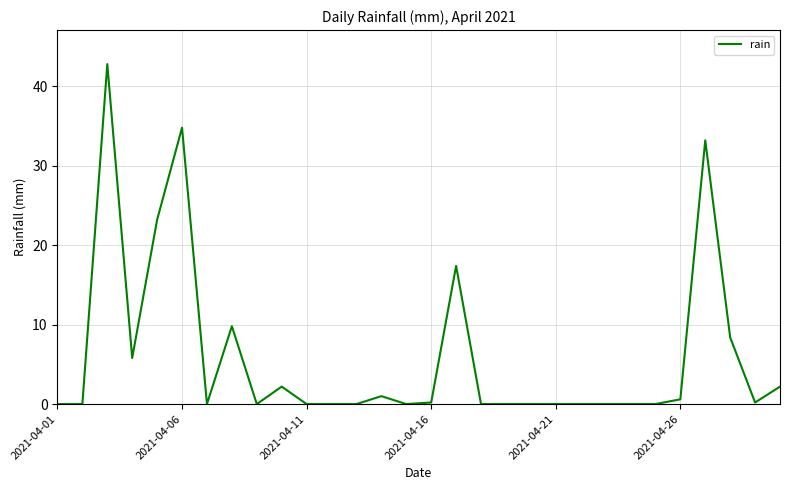

How many lines are shown in the chart?

1